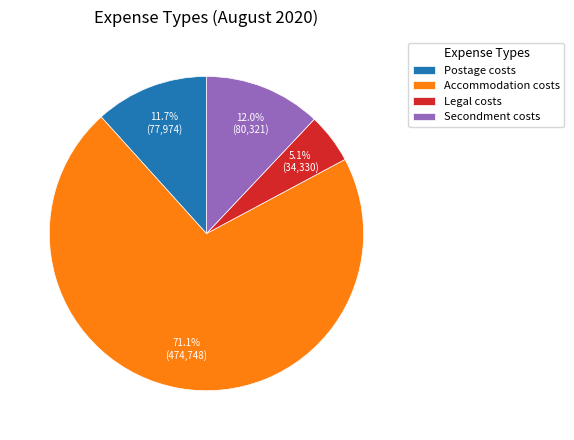

What percentage do Accommodation costs and Legal costs together represent?

76.3%